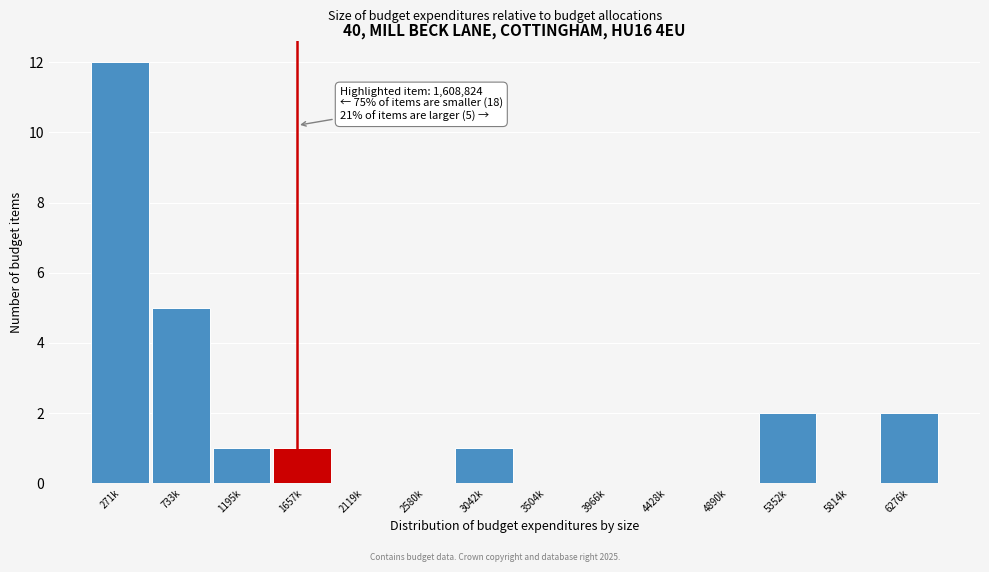

Reading right to left, extract all data points from this chart.

6276k=2	5814k=0	5352k=2	4890k=0	4428k=0	3966k=0	3504k=0	3042k=1	2580k=0	2119k=0	1657k=1	1195k=1	733k=5	271k=12